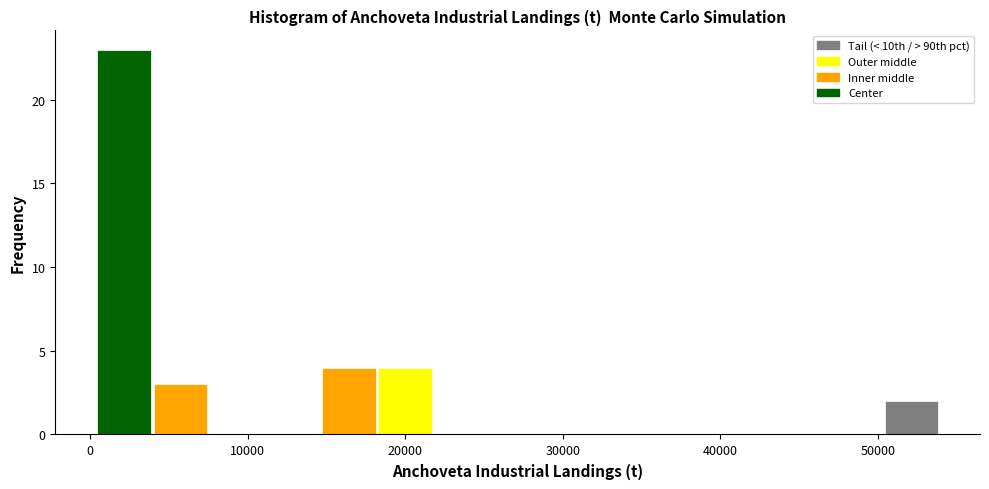

Read against the x-axis, roughly where is the centre of the tallest bar?

2000